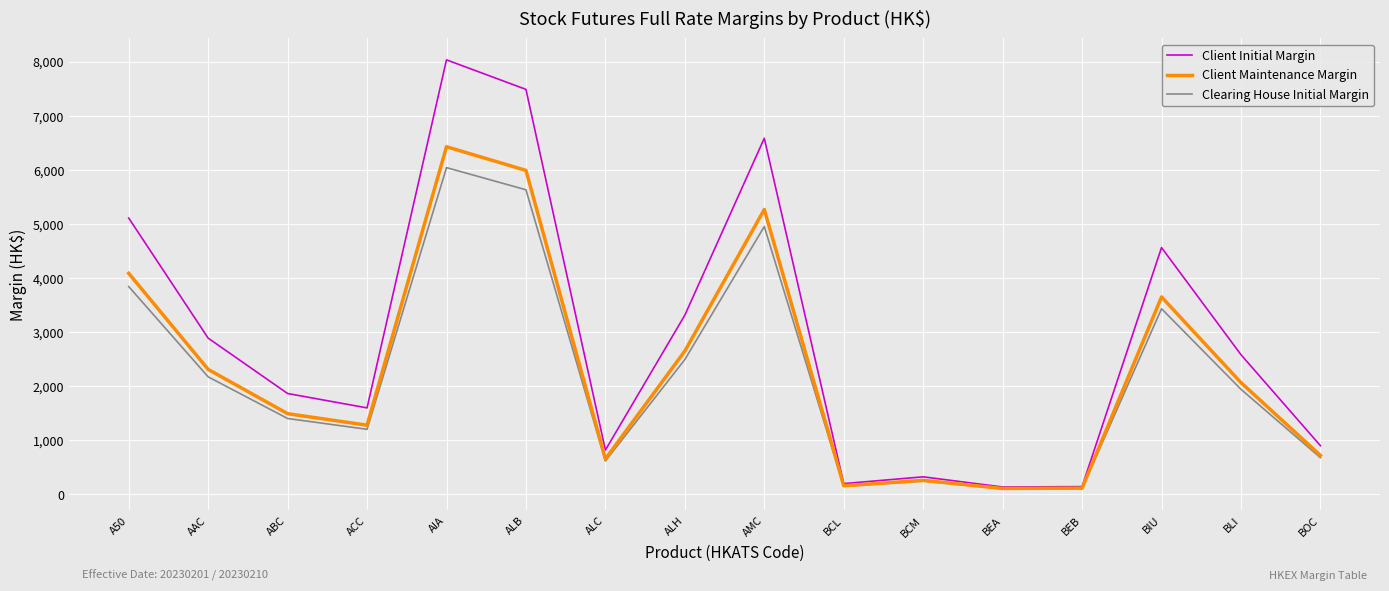

At which label is Clearing House Initial Margin closest to 3070?

BIU